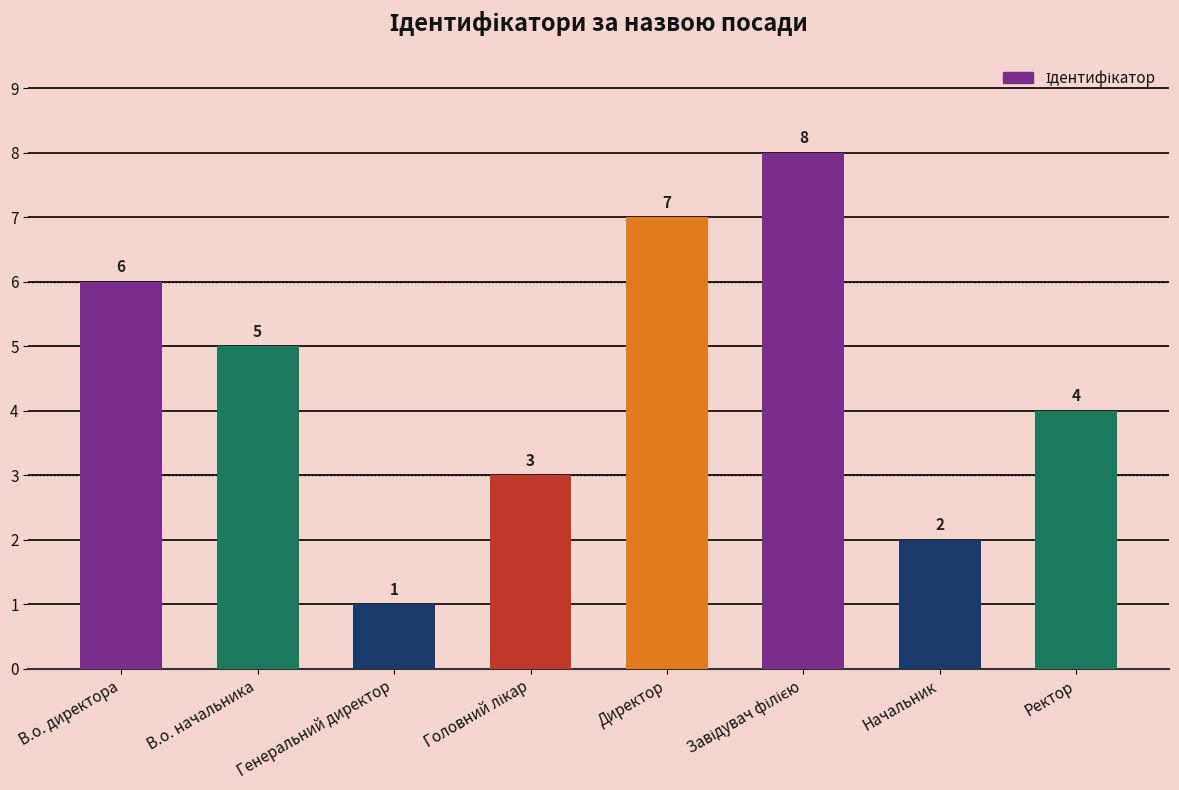

How many distinct data groups are displayed?

1